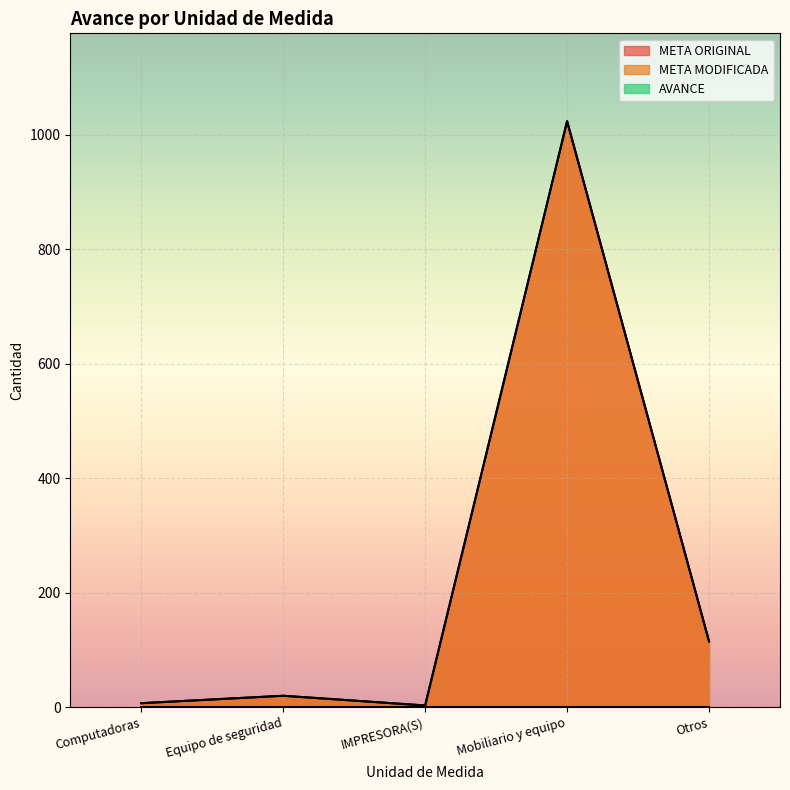

At which label is META ORIGINAL closest to 513?

Otros